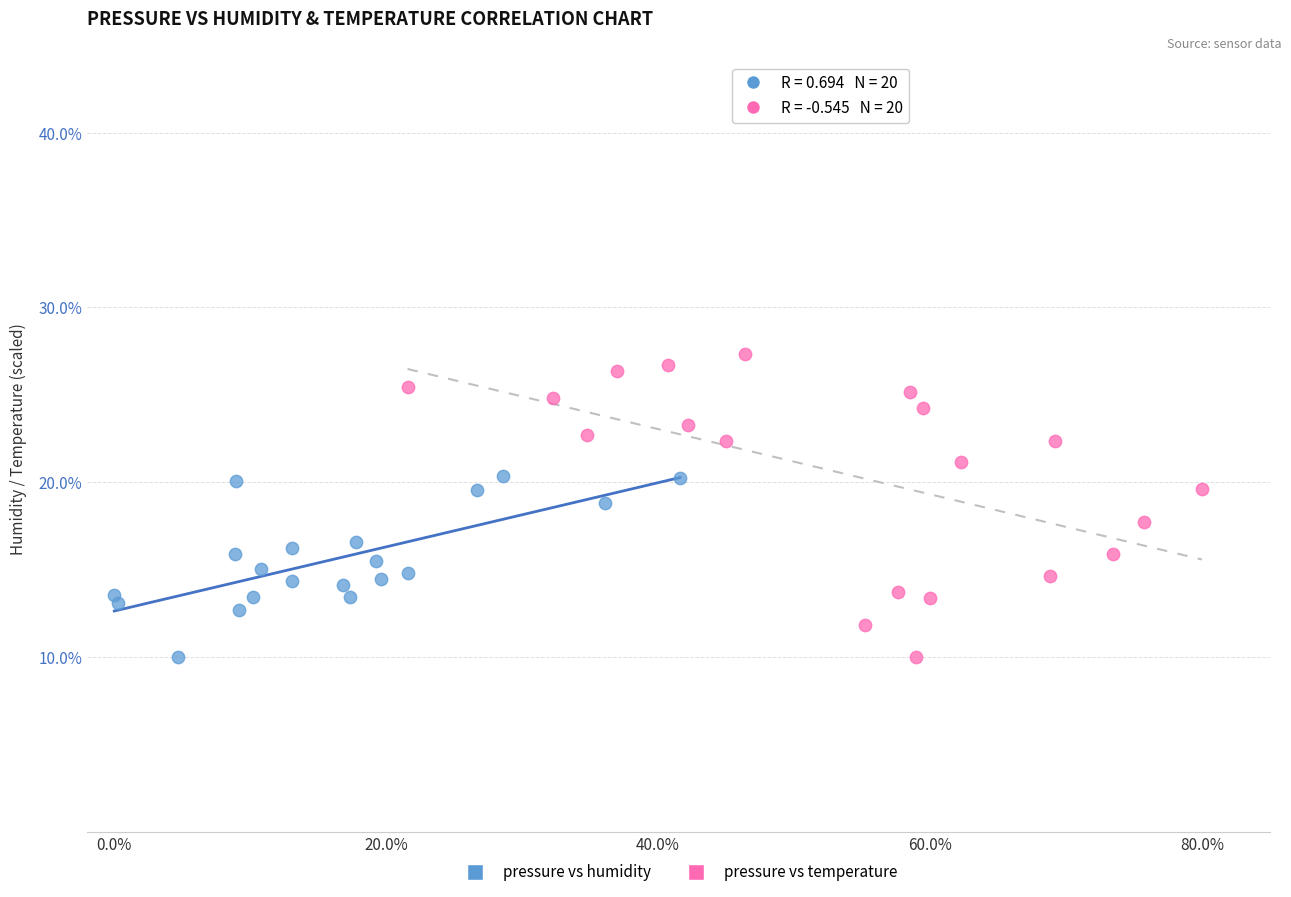

Which series reaches the maximum Y coordinate?

pressure vs temperature